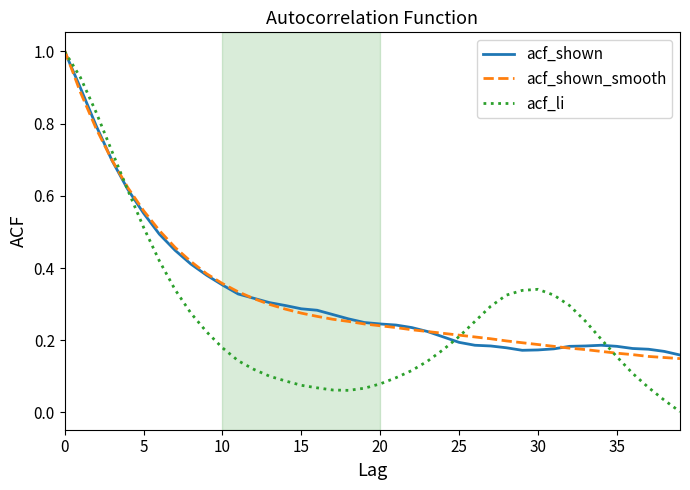

Does the chart display data point markers on the line(s)?

No